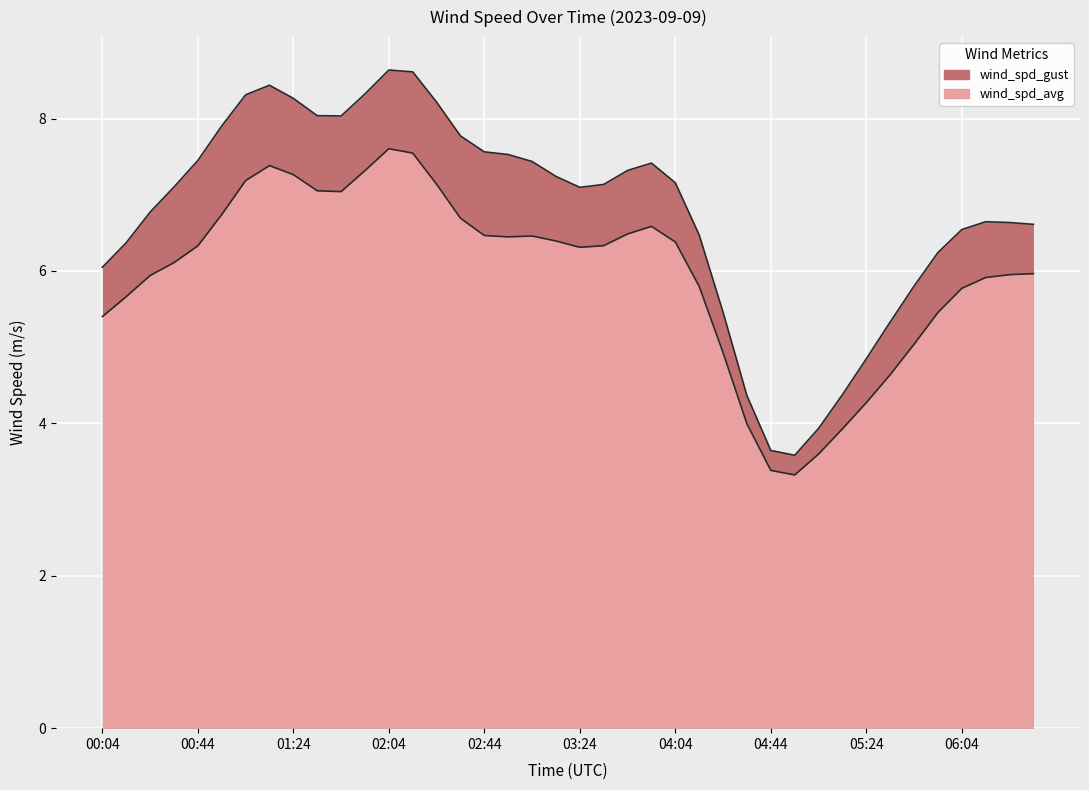

At which category does the chart reach its minimum across all series?

04:44